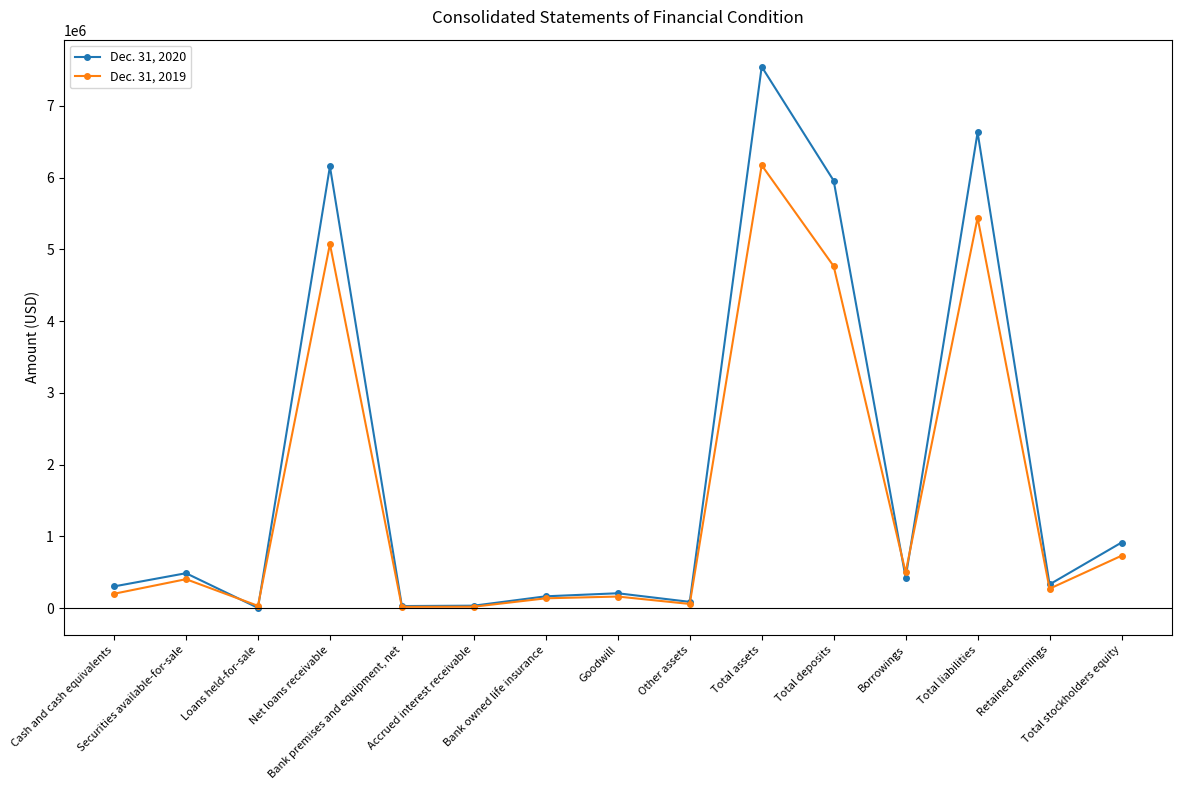

What is the difference between the maximum and second lowest values in the Dec. 31, 2020 series?

7517231